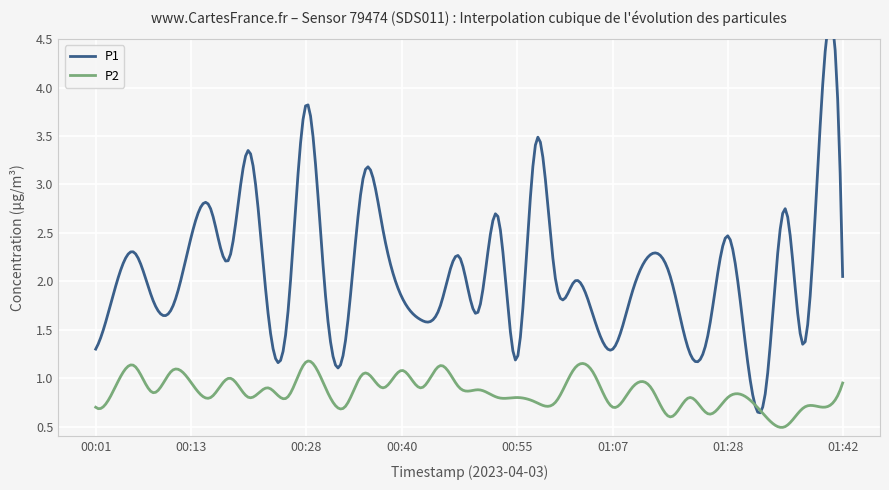

The value of P2 at 00:57 is 0.8. True or false?

True